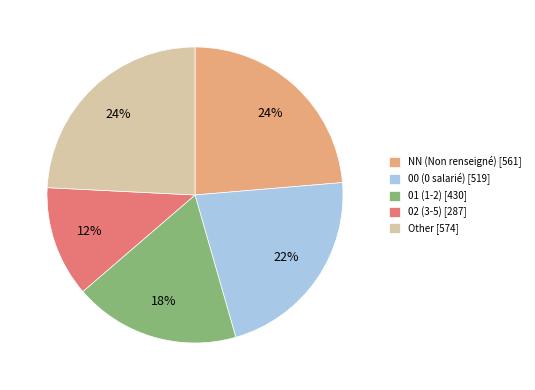

What is the ratio of the value at 01 (1-2) [430] to the value at 02 (3-5) [287]?

1.5